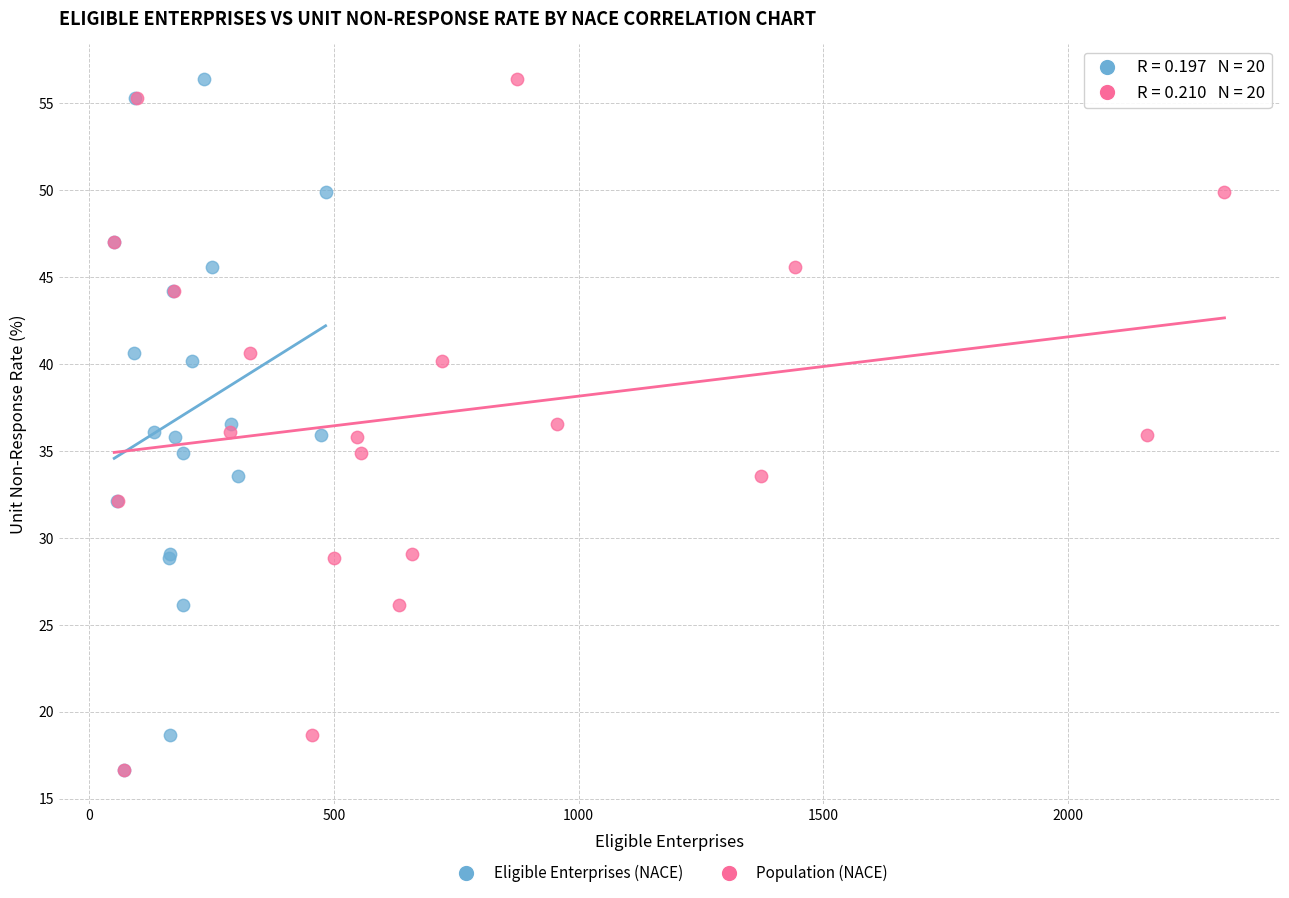

What are all the series names shown in the legend?

Eligible Enterprises (NACE), Population (NACE)